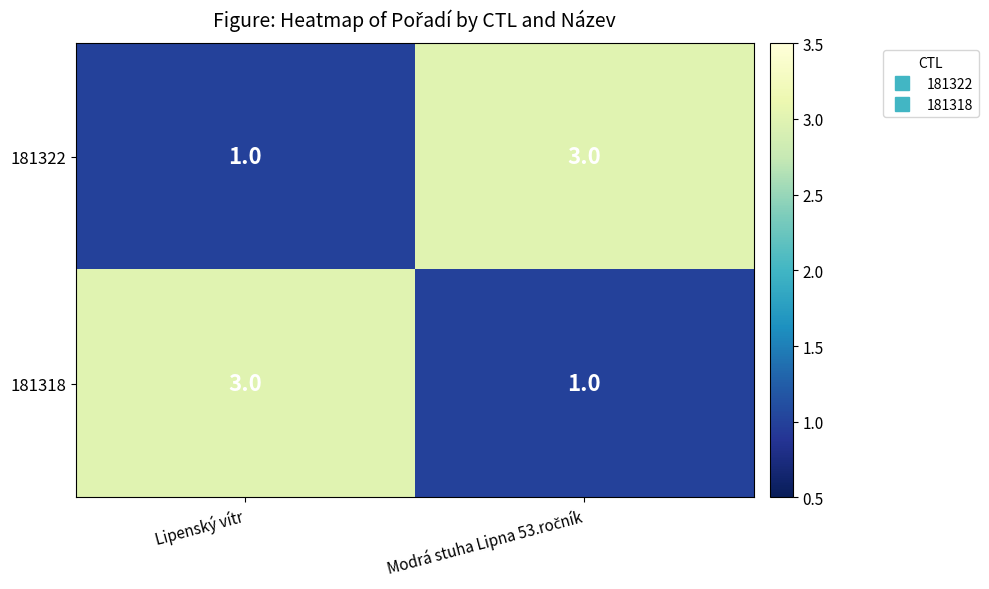

What is the maximum value shown in the chart?

3